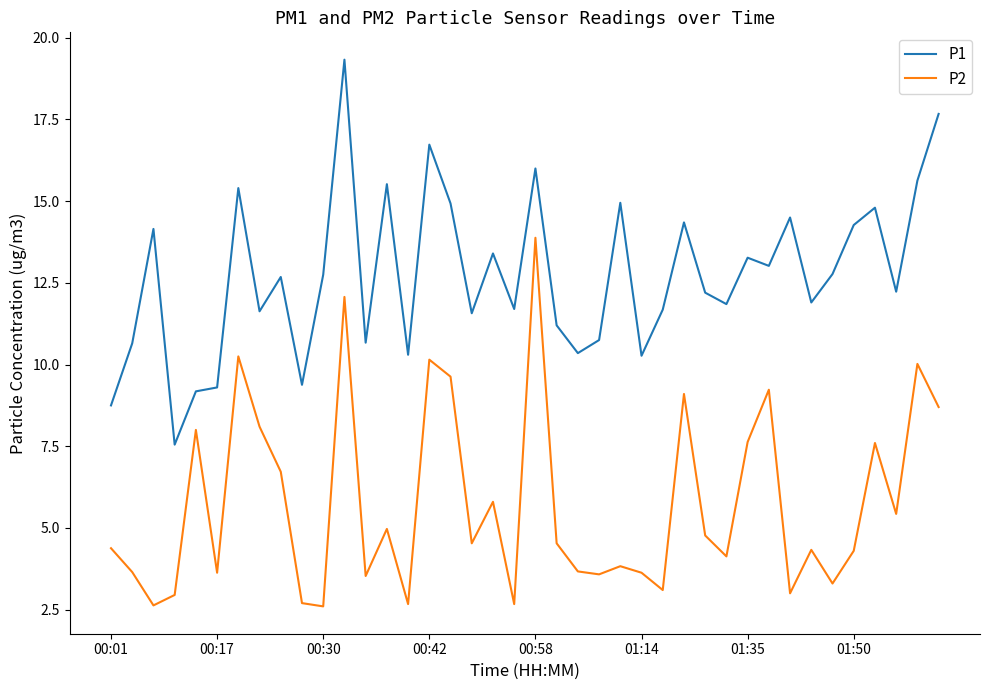

What is the difference between the maximum and minimum values in the P1 series?

11.8